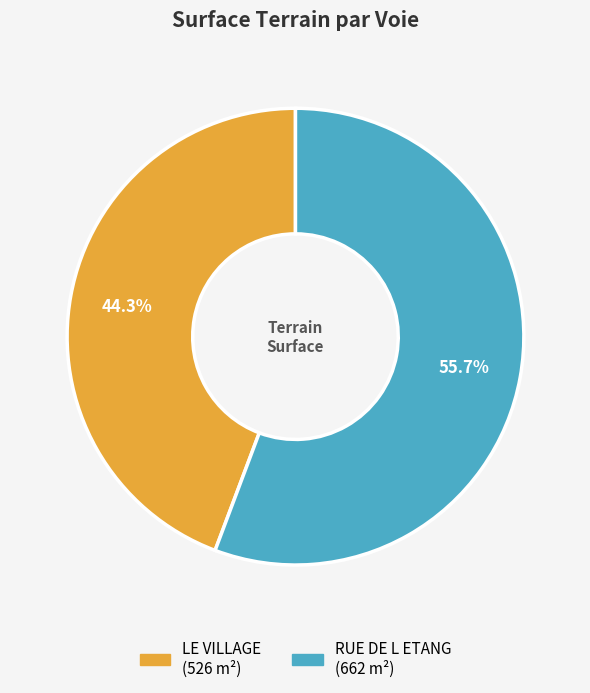

To the nearest percent, what is the difference between the RUE DE L ETANG and LE VILLAGE slice percentages?

11%